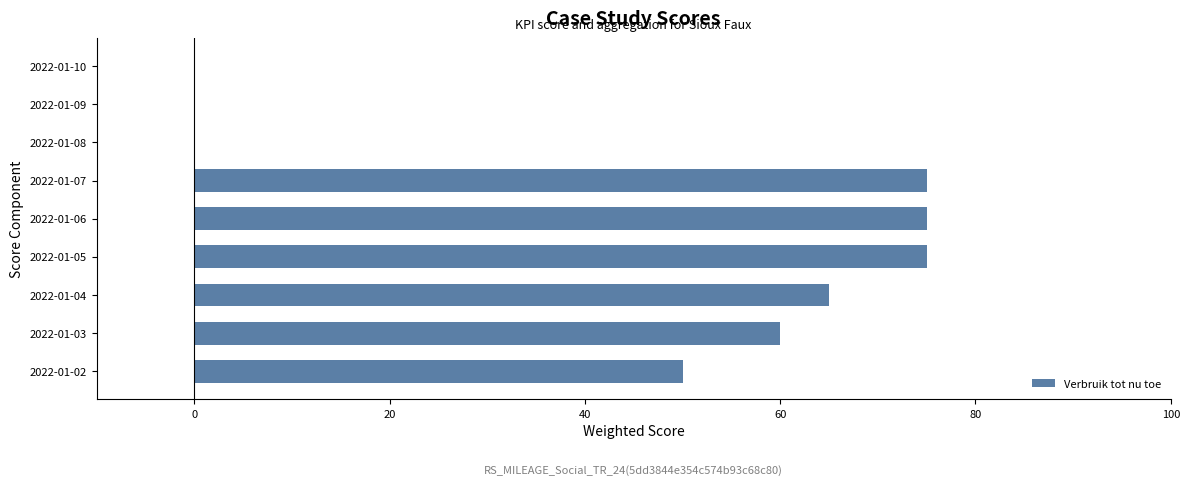

How many categories are shown in the chart?

9